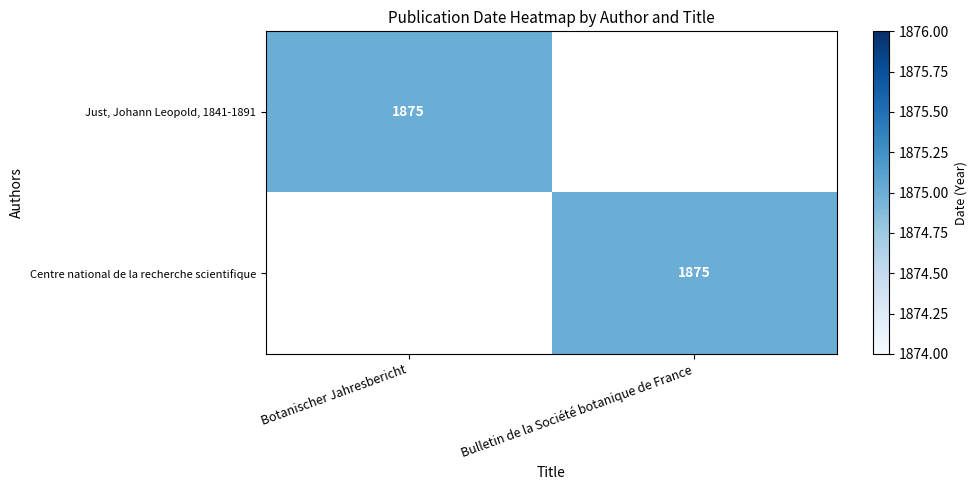

The Just, Johann Leopold, 1841-1891 series shows 1080 at Botanischer Jahresbericht. True or false?

False